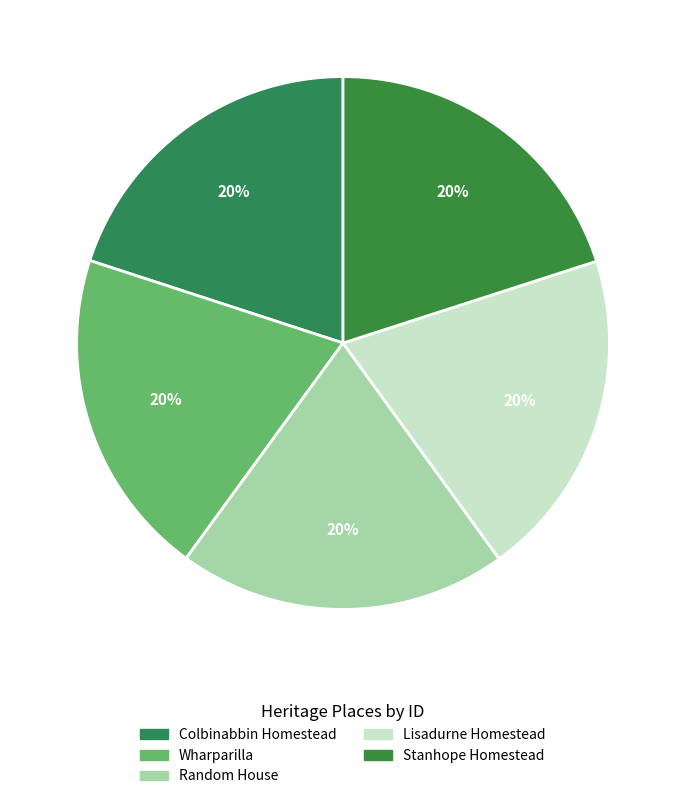

Is the sum of Lisadurne Homestead and Wharparilla greater than half?

No